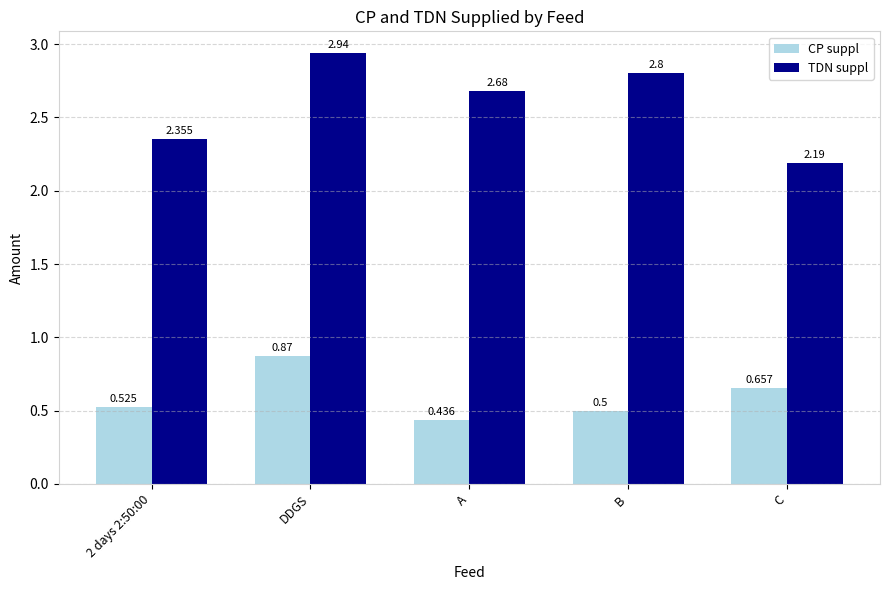

How many bars are there in each group?

2